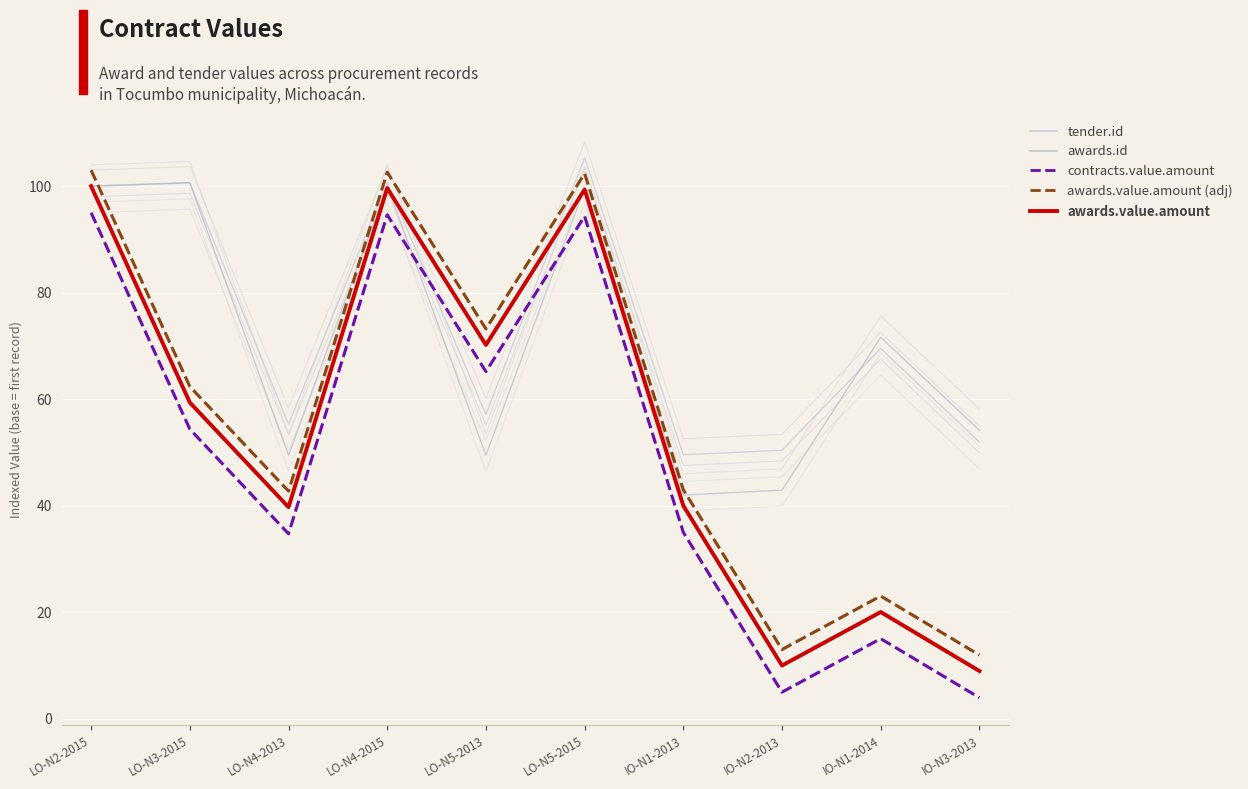

At which category is the sum across all series the highest?

LO-N5-2015